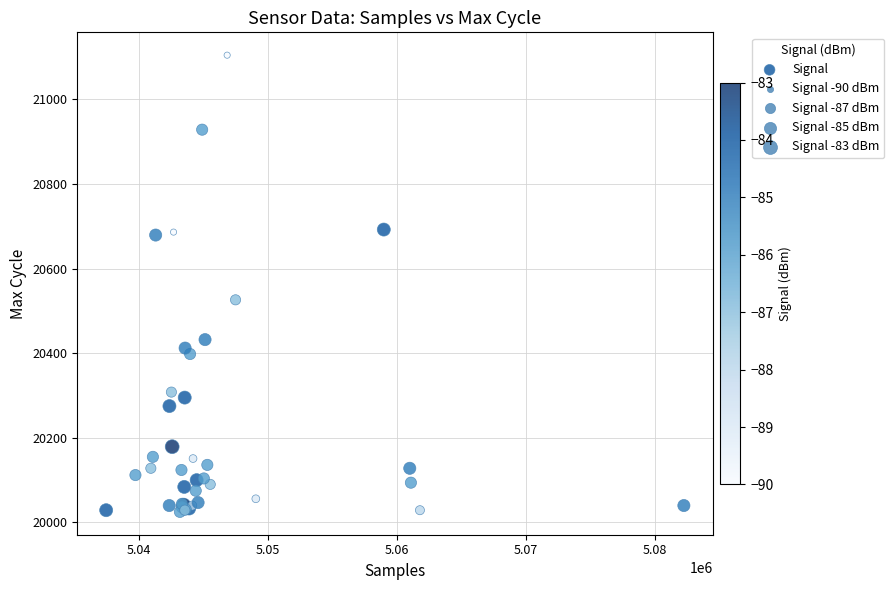

What Y value in the scatter plot is closest to 20564?

20526